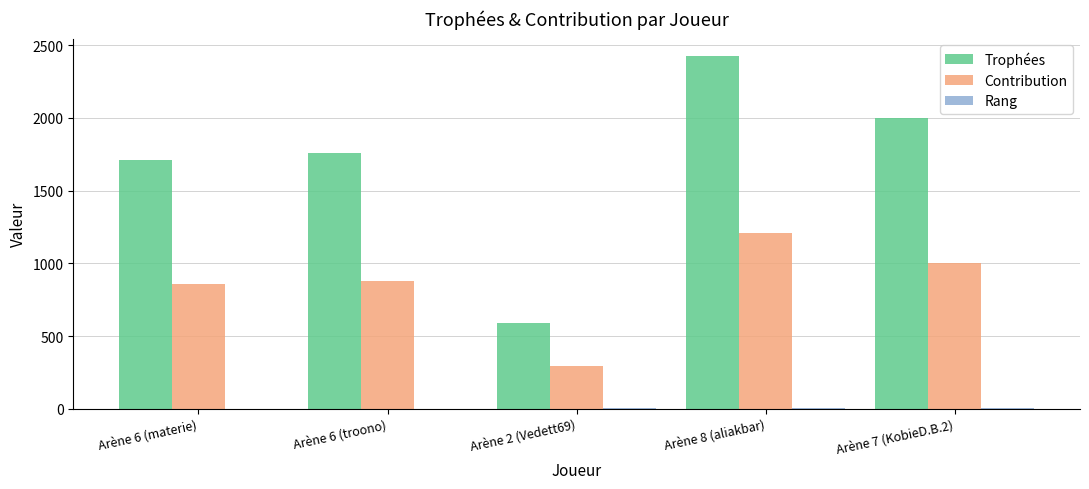

Which series changed the most between Arène 8 (aliakbar) and Arène 7 (KobieD.B.2)?

Trophées